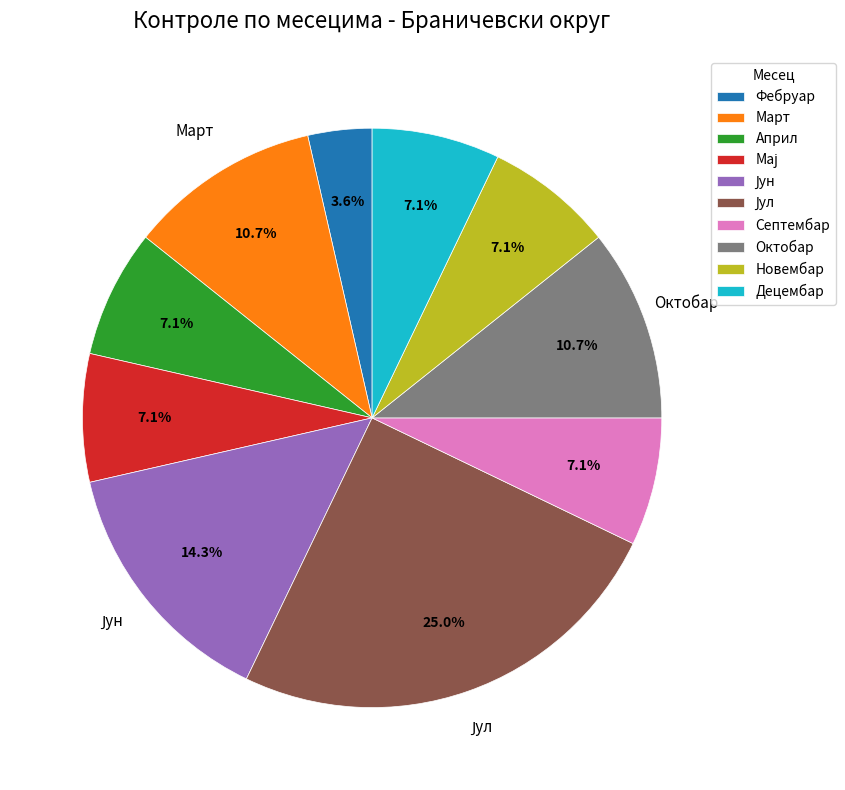

What percentage is the Октобар slice, to the nearest percent?

11%